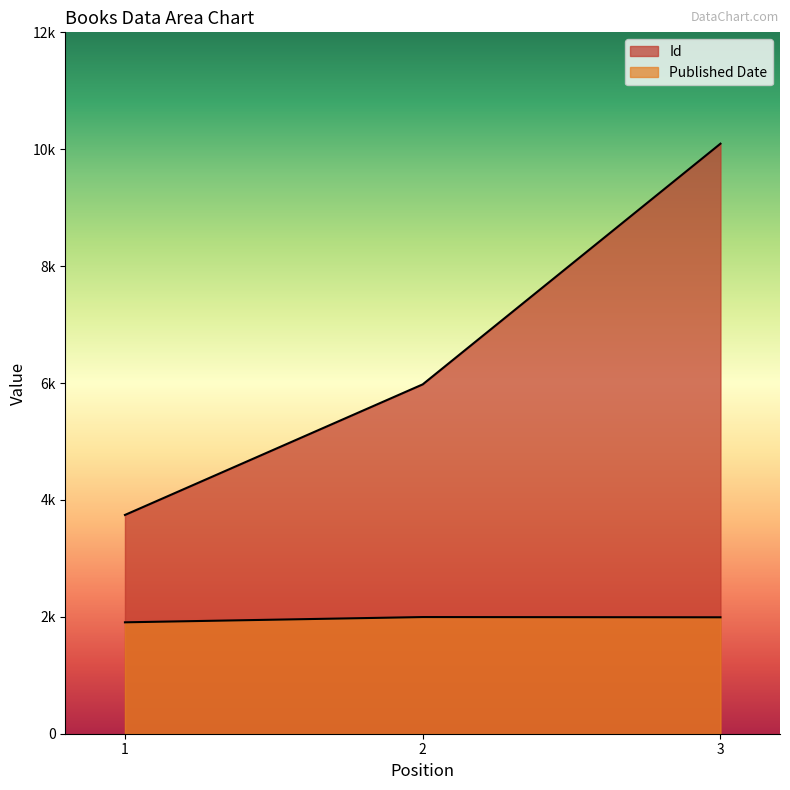

What is the difference between the highest and lowest values at 2?

3981